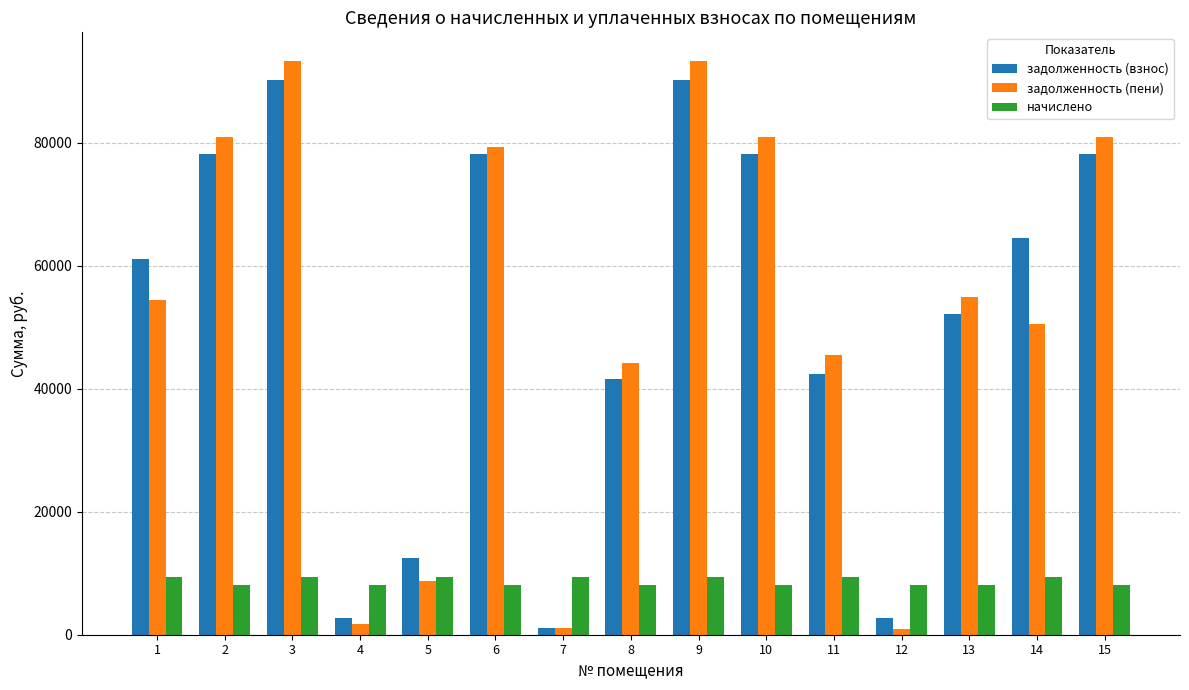

Are the bars horizontal?

No